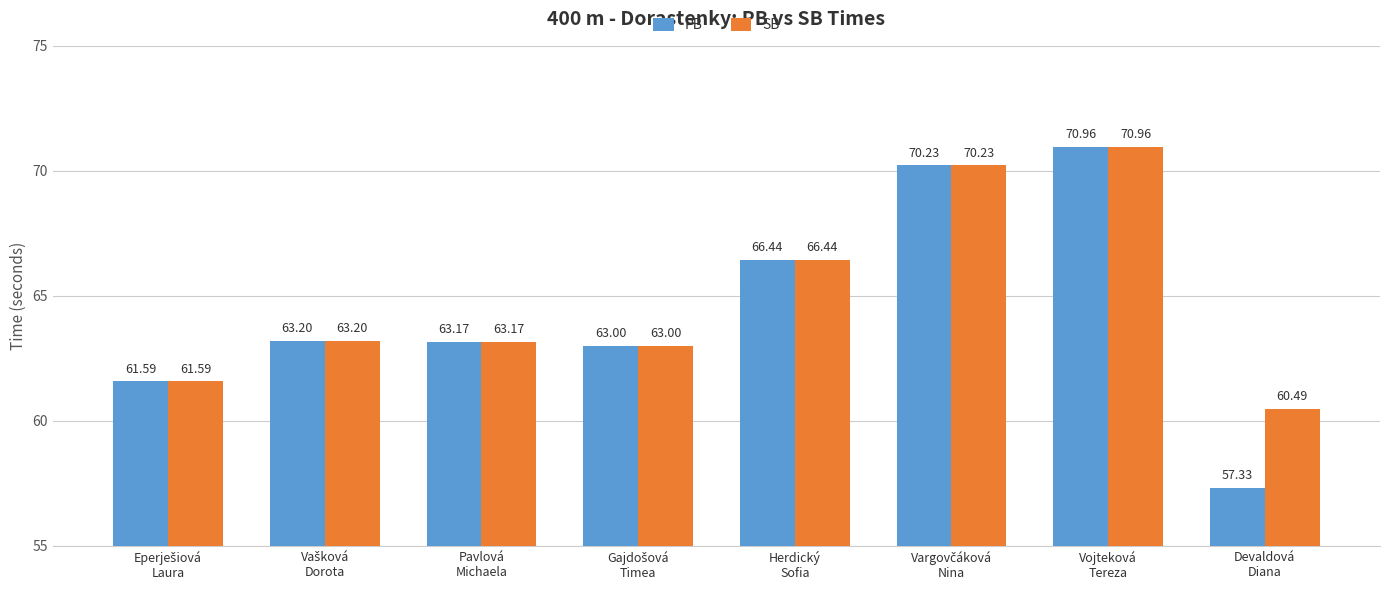

What is the difference between the maximum and minimum values in the PB series?

13.6